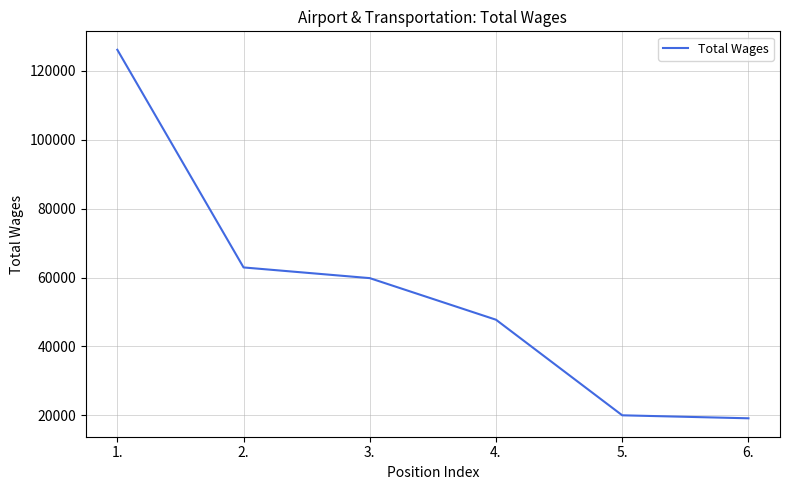

Is it true that the value at 3. is 59827?

True